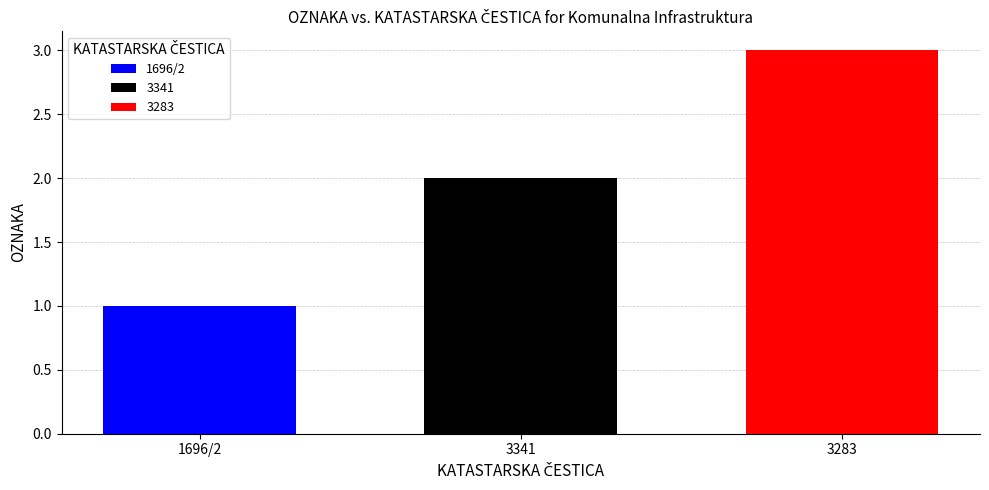

The value of 1696/2 at 3341 is 1. True or false?

True